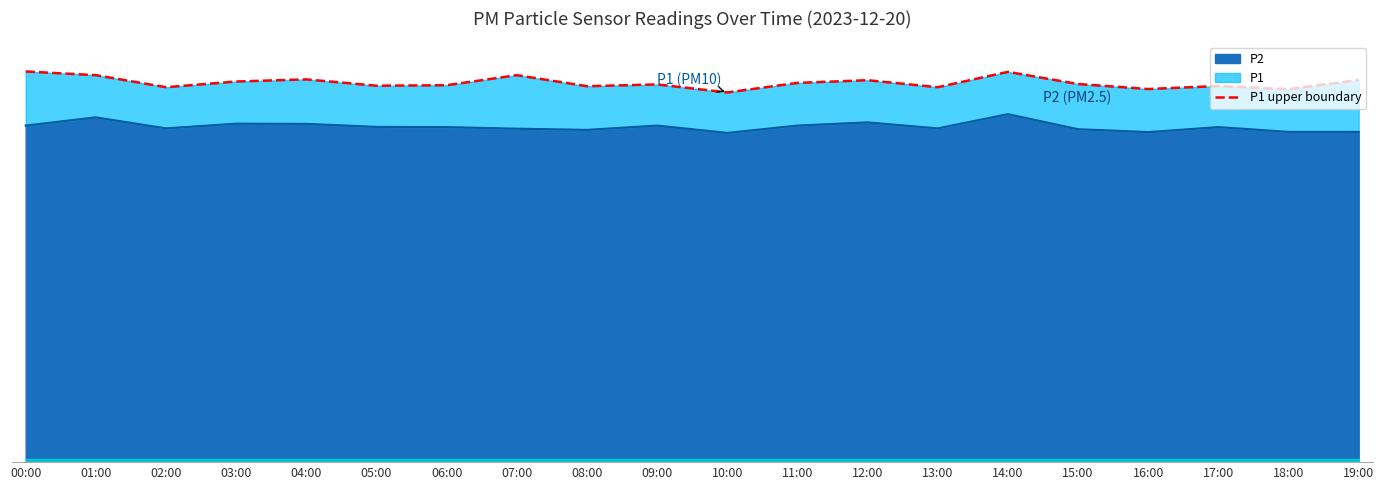

What is the difference between the second highest and second lowest values?

1.7